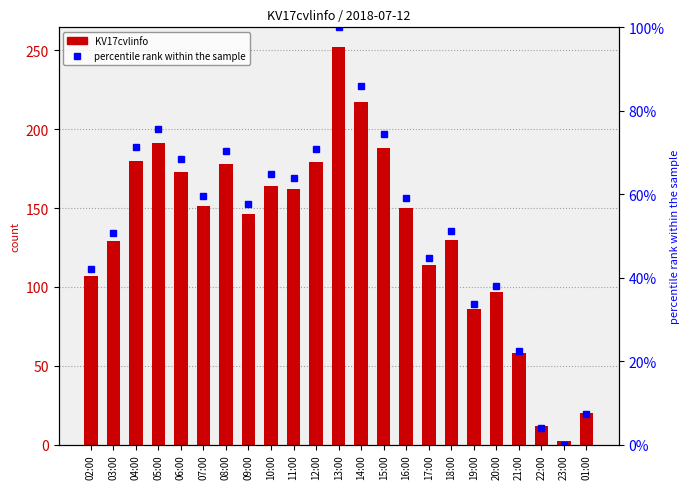

At which category is the sum across all series the highest?

13:00